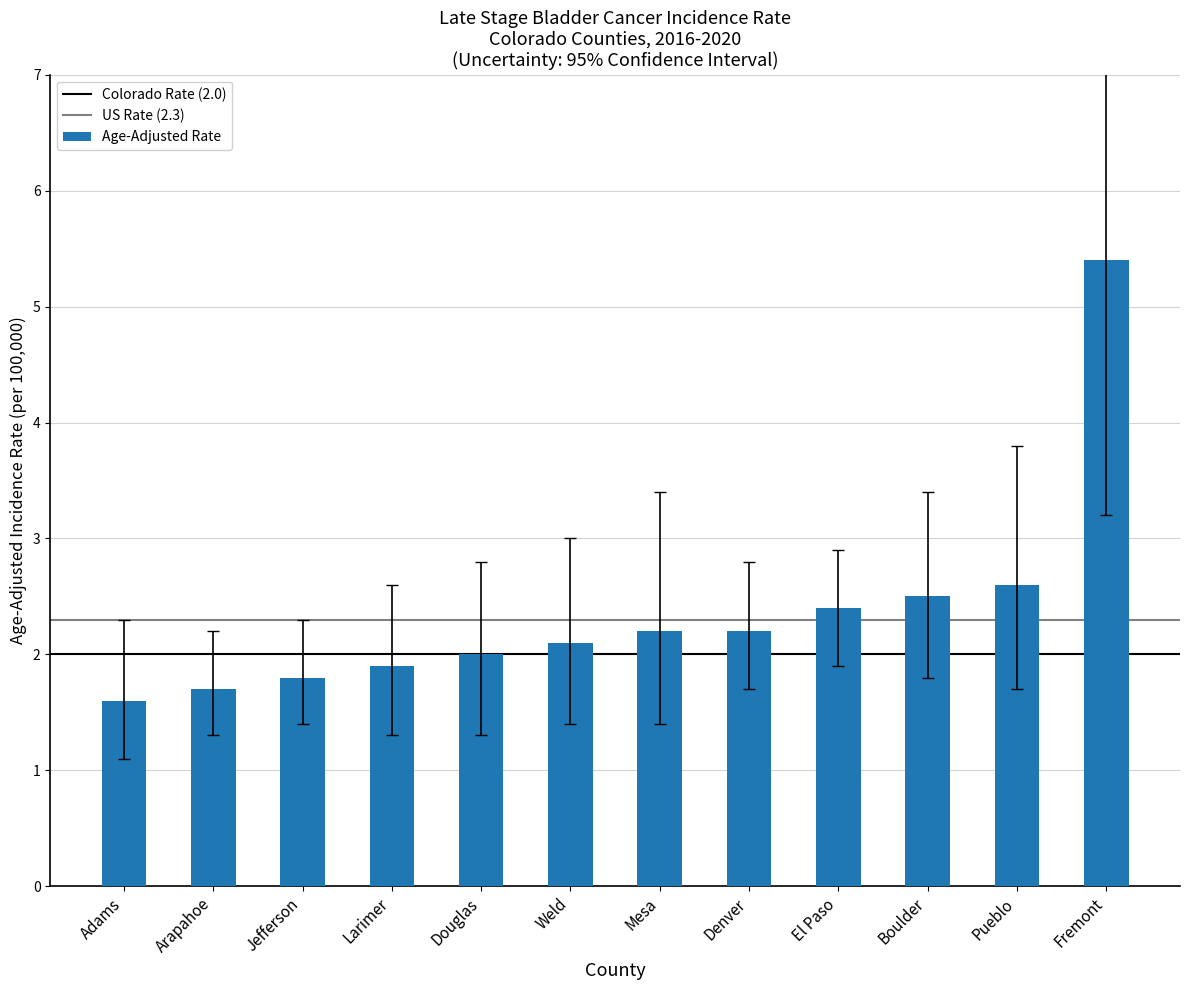

What is the label of the 2nd bar from the right?

Pueblo